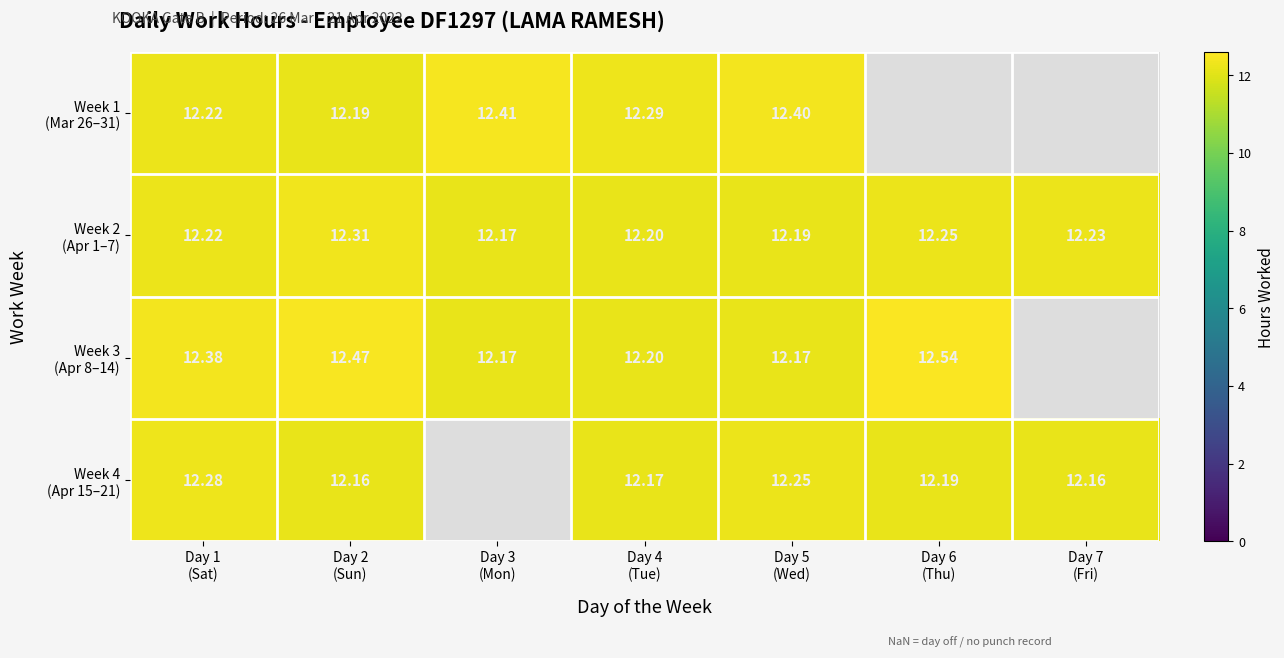

The Week 3 (Apr 8–14) series shows 12.4 at Day 1 (Sat). True or false?

True